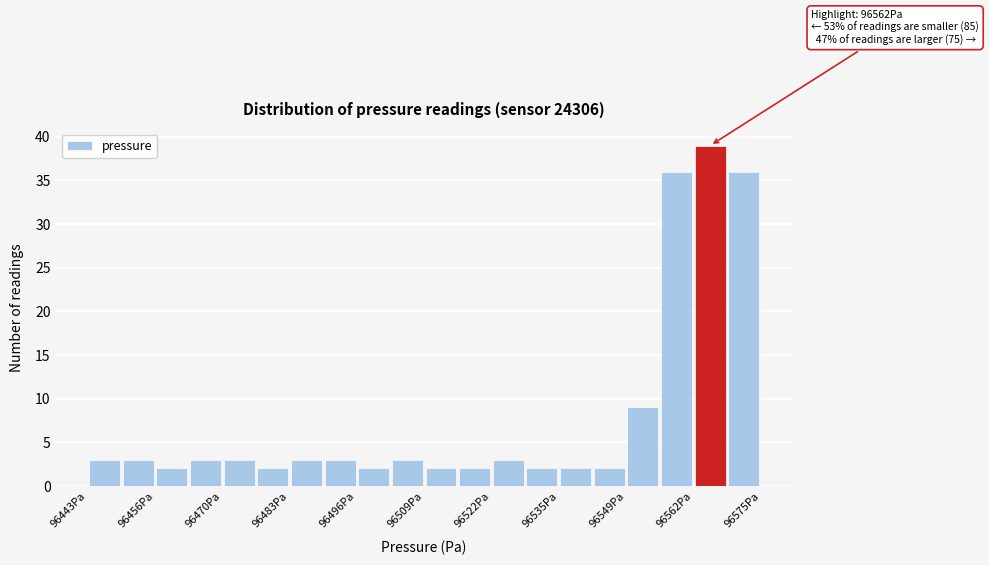

Around what value on the x-axis is the tallest bar? Give the approximate position of its centre, as read against the axis.

96566